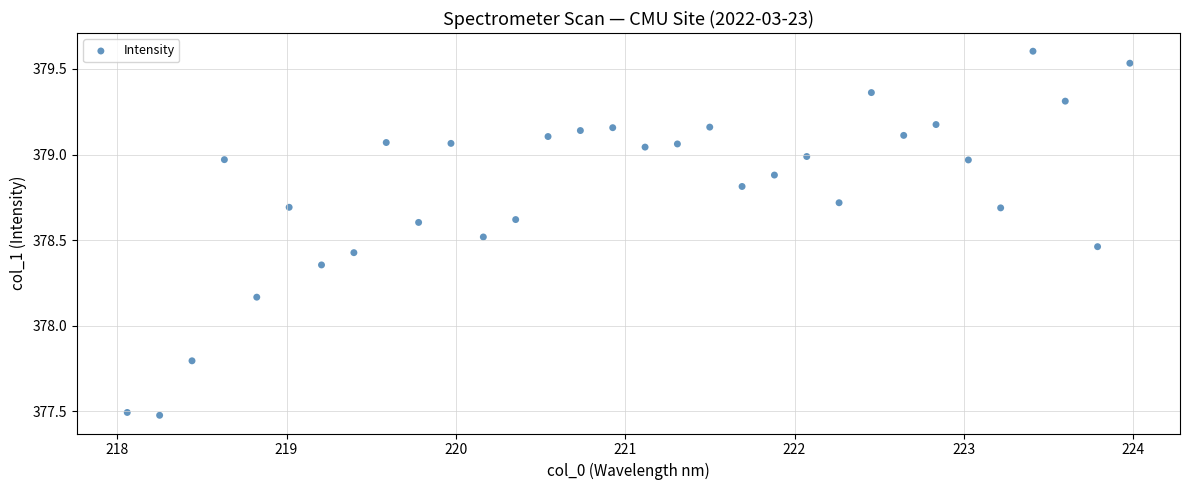

What is the range of X values (max minus min)?

5.9